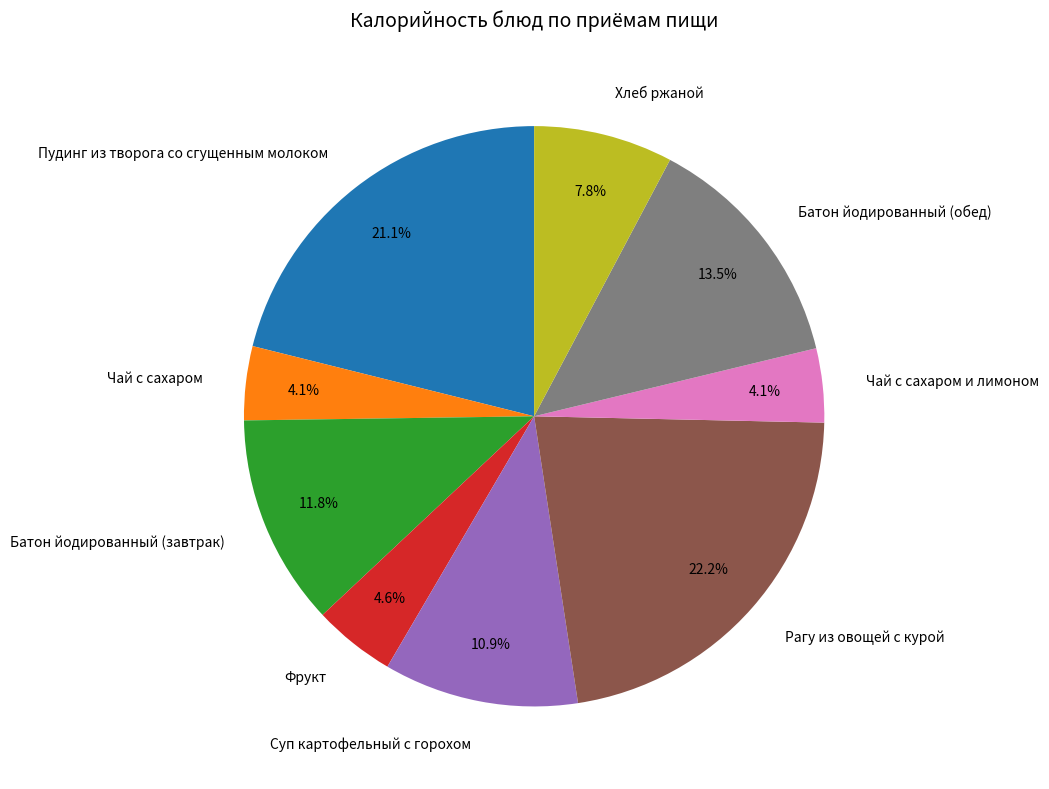

To the nearest percent, what portion does Хлеб ржаной represent?

8%